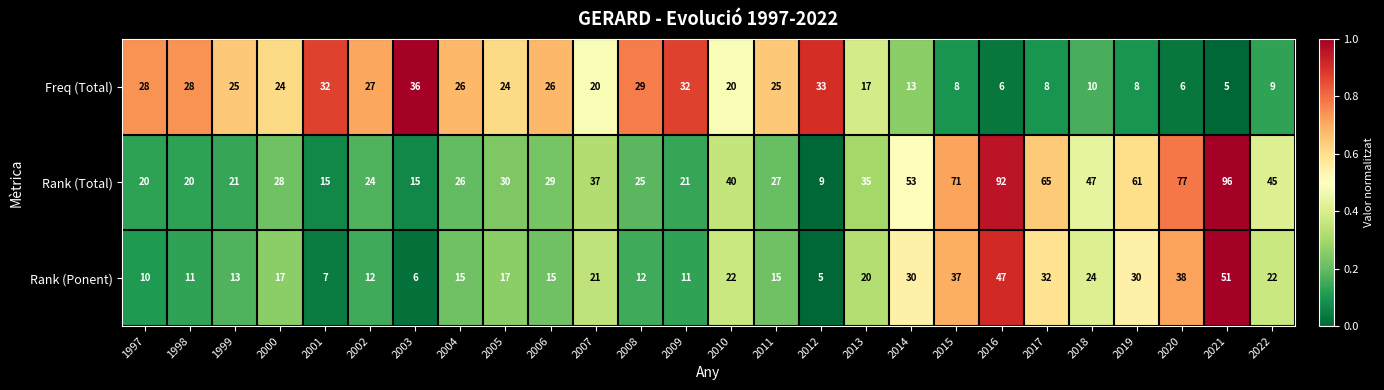

What is the sum of all Rank (Ponent) values?

540